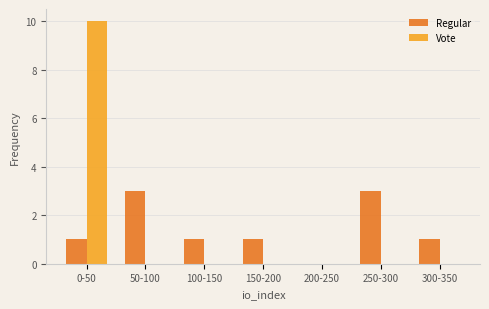

Which series changed the most between 50-100 and 300-350?

Regular